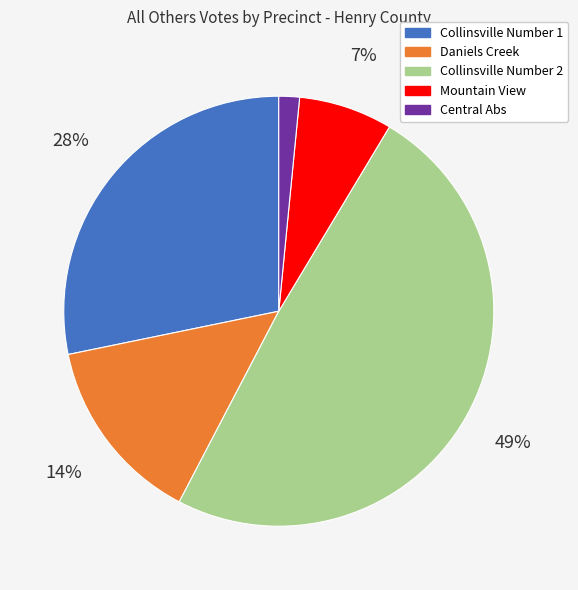

What percentage is the Mountain View slice, to the nearest percent?

7%